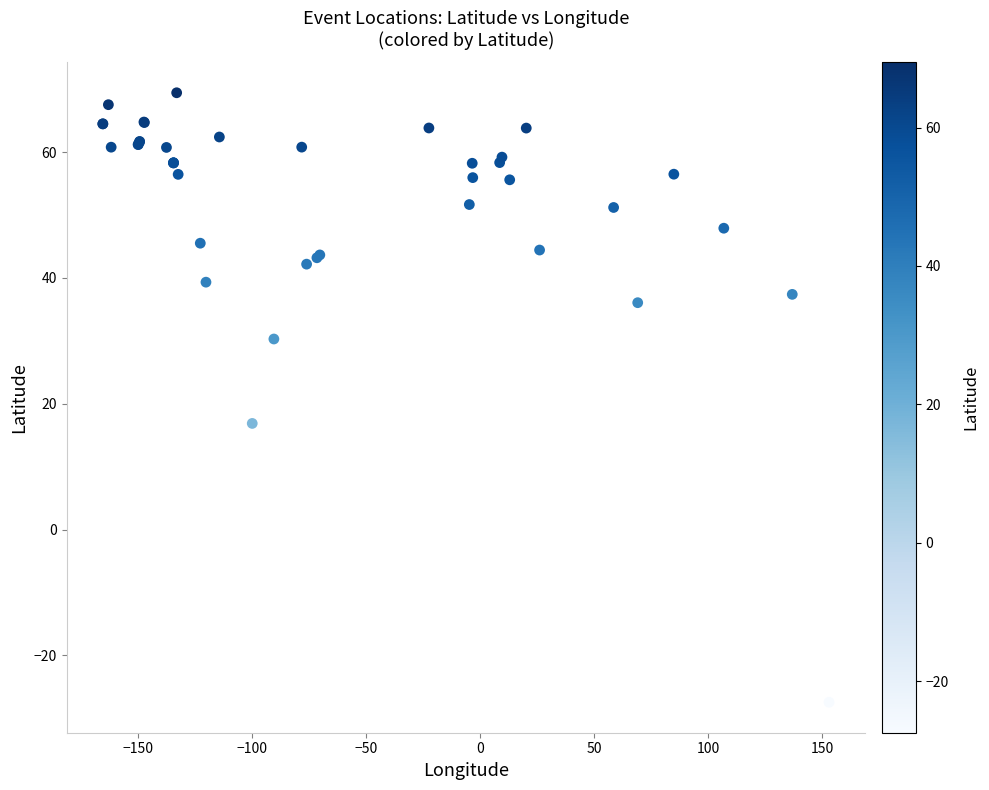

What Y value in the scatter plot is closest to 20?

16.9